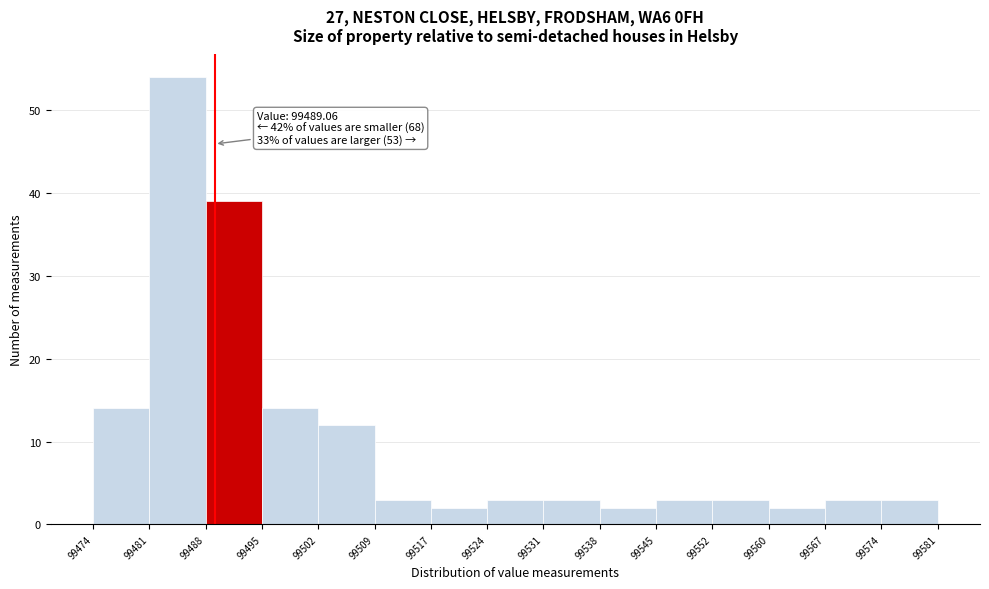

Which range on the x-axis has the tallest bar?

99481 to 99488